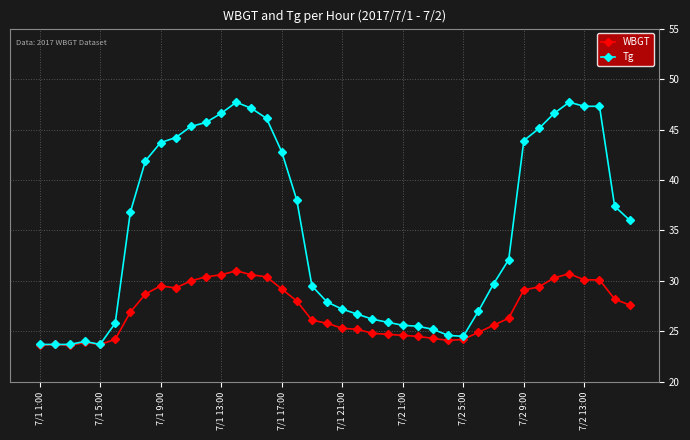

What is the minimum value for WBGT?

23.6